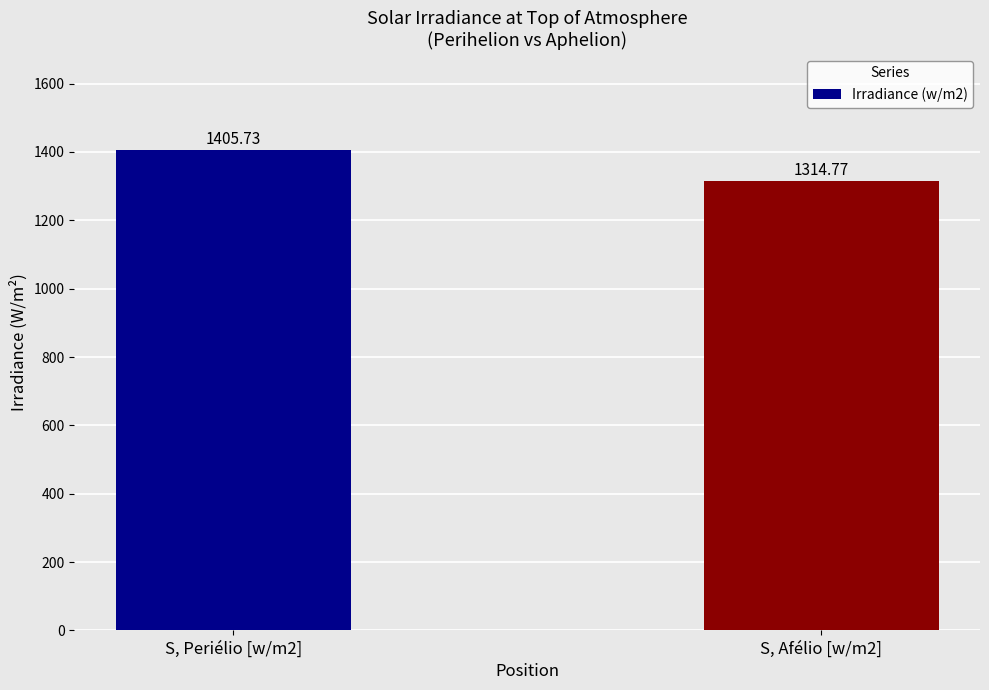

Between S, Periélio [w/m2] and S, Afélio [w/m2], which is larger?

S, Periélio [w/m2]